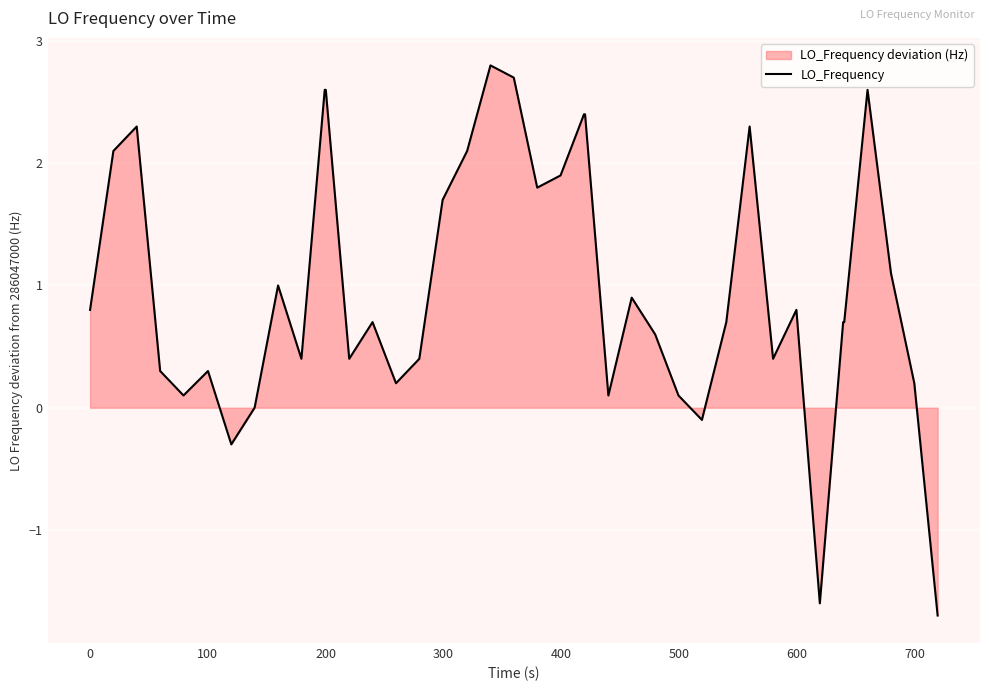

How many lines are shown in the chart?

1